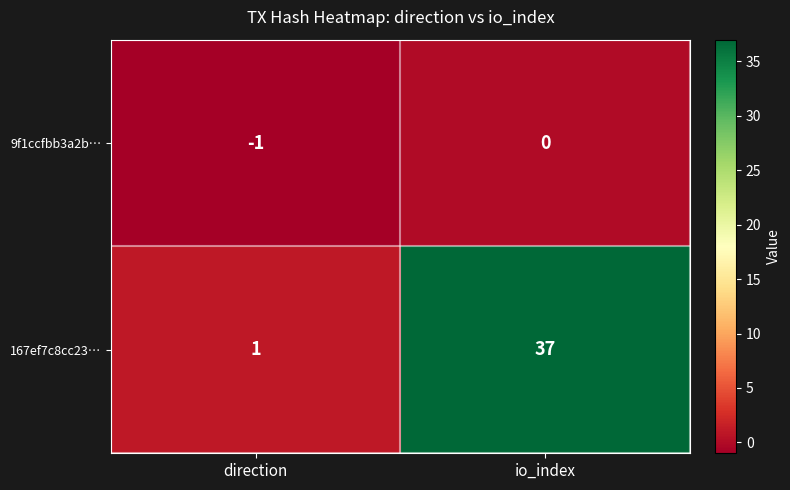

Count the number of data series in this chart.

2